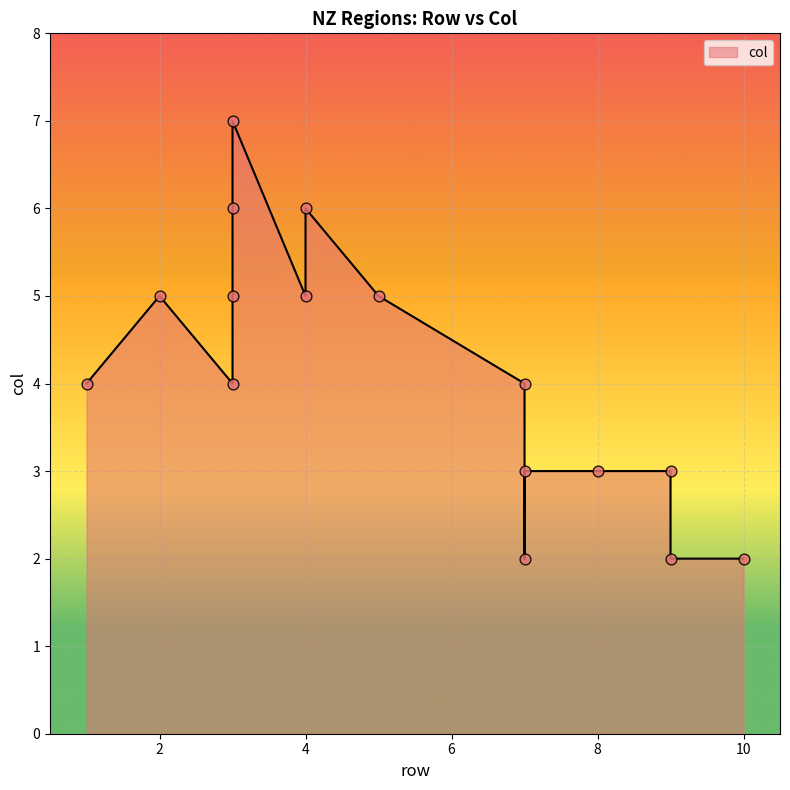

Which has a higher value, 7 or 3?

3